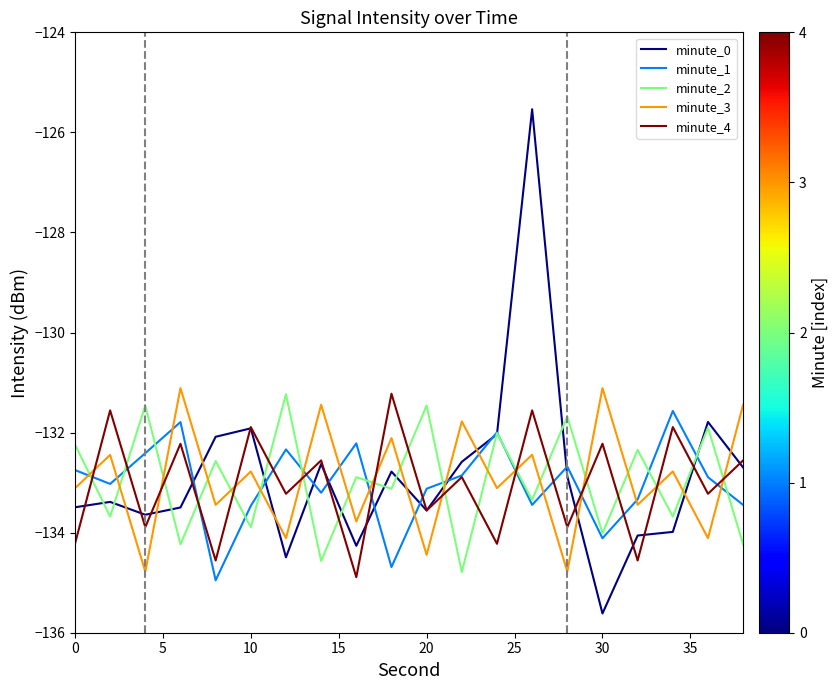

Which series has the widest spread of values?

minute_0